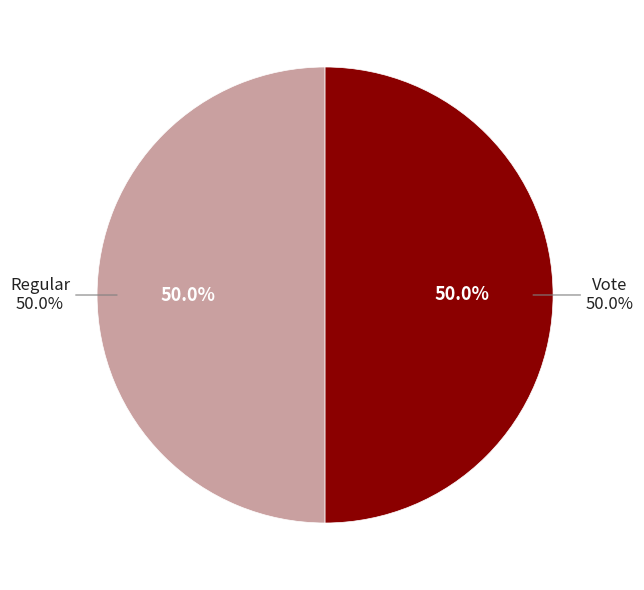

Between Regular and Vote, which is larger?

Regular